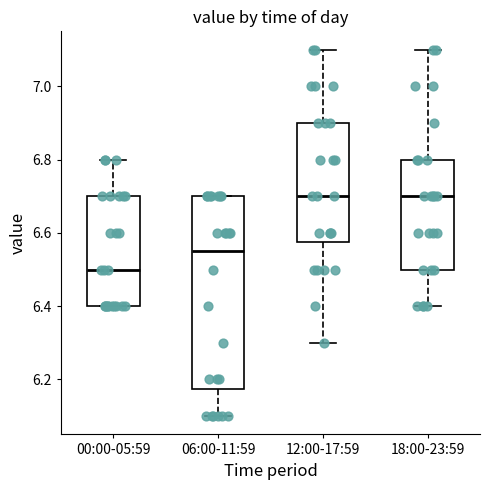

Which box is the tallest, from its lower edge to its upper edge?

06:00-11:59